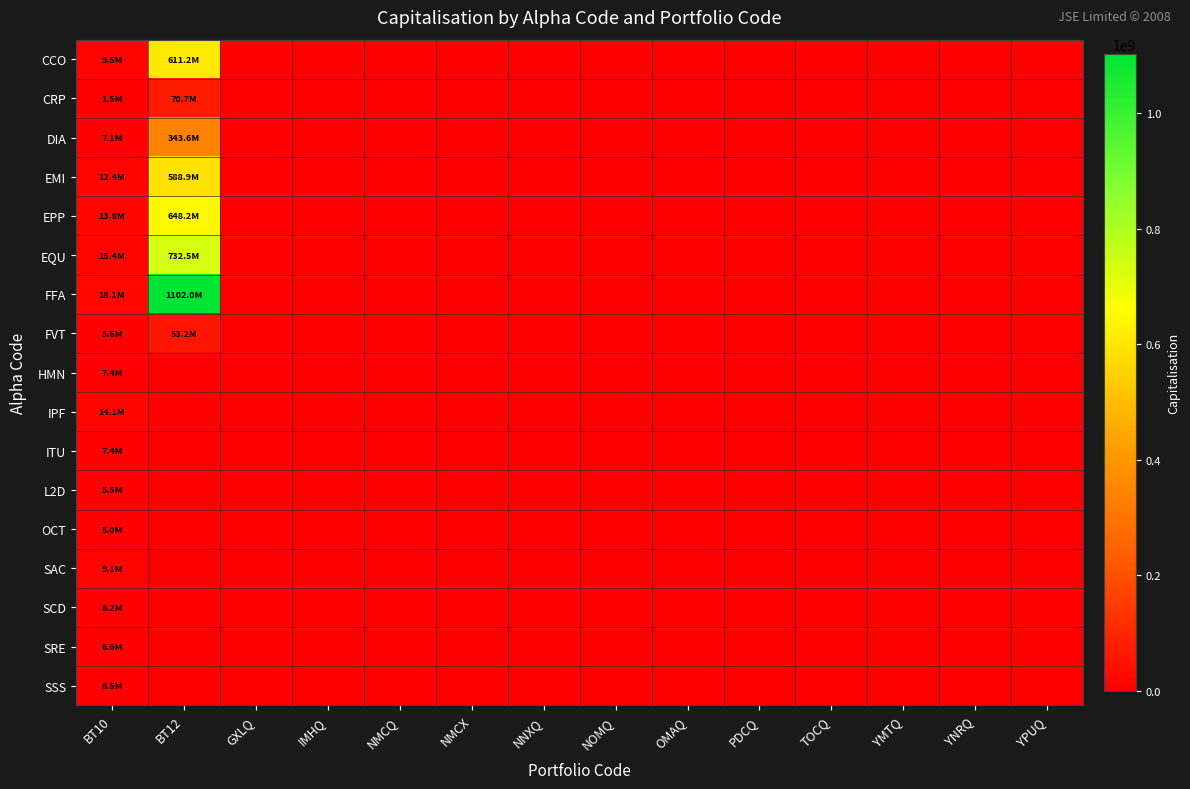

Reading right to left, transcribe all the data shown in this chart.

CCO: YPUQ=0	YNRQ=0	YMTQ=0	TOCQ=0	PDCQ=0	OMAQ=0	NOMQ=0	NNXQ=0	NMCX=0	NMCQ=0	IMHQ=0	GXLQ=0	BT12=611246437	BT10=9501798
CRP: YPUQ=0	YNRQ=0	YMTQ=0	TOCQ=0	PDCQ=0	OMAQ=0	NOMQ=0	NNXQ=0	NMCX=0	NMCQ=0	IMHQ=0	GXLQ=0	BT12=70661500	BT10=1487200
DIA: YPUQ=0	YNRQ=0	YMTQ=0	TOCQ=0	PDCQ=0	OMAQ=0	NOMQ=0	NNXQ=0	NMCX=0	NMCQ=0	IMHQ=0	GXLQ=0	BT12=343556192	BT10=7078659
EMI: YPUQ=0	YNRQ=0	YMTQ=0	TOCQ=0	PDCQ=0	OMAQ=0	NOMQ=0	NNXQ=0	NMCX=0	NMCQ=0	IMHQ=0	GXLQ=0	BT12=588892434	BT10=12356526
EPP: YPUQ=0	YNRQ=0	YMTQ=0	TOCQ=0	PDCQ=0	OMAQ=0	NOMQ=0	NNXQ=0	NMCX=0	NMCQ=0	IMHQ=0	GXLQ=0	BT12=648186000	BT10=13818400
EQU: YPUQ=0	YNRQ=0	YMTQ=0	TOCQ=0	PDCQ=0	OMAQ=0	NOMQ=0	NNXQ=0	NMCX=0	NMCQ=0	IMHQ=0	GXLQ=0	BT12=732541656	BT10=15404970
FFA: YPUQ=0	YNRQ=0	YMTQ=0	TOCQ=0	PDCQ=0	OMAQ=0	NOMQ=0	NNXQ=0	NMCX=0	NMCQ=0	IMHQ=0	GXLQ=0	BT12=1102032015	BT10=18078690
FVT: YPUQ=0	YNRQ=0	YMTQ=0	TOCQ=0	PDCQ=0	OMAQ=0	NOMQ=0	NNXQ=0	NMCX=0	NMCQ=0	IMHQ=0	GXLQ=0	BT12=53163435	BT10=5582460
HMN: YPUQ=0	YNRQ=0	YMTQ=0	TOCQ=0	PDCQ=0	OMAQ=0	NOMQ=0	NNXQ=0	NMCX=0	NMCQ=0	IMHQ=0	GXLQ=0	BT12=0	BT10=7430632
IPF: YPUQ=0	YNRQ=0	YMTQ=0	TOCQ=0	PDCQ=0	OMAQ=0	NOMQ=0	NNXQ=0	NMCX=0	NMCQ=0	IMHQ=0	GXLQ=0	BT12=0	BT10=14119560
ITU: YPUQ=0	YNRQ=0	YMTQ=0	TOCQ=0	PDCQ=0	OMAQ=0	NOMQ=0	NNXQ=0	NMCX=0	NMCQ=0	IMHQ=0	GXLQ=0	BT12=0	BT10=7390747
L2D: YPUQ=0	YNRQ=0	YMTQ=0	TOCQ=0	PDCQ=0	OMAQ=0	NOMQ=0	NNXQ=0	NMCX=0	NMCQ=0	IMHQ=0	GXLQ=0	BT12=0	BT10=5545400
OCT: YPUQ=0	YNRQ=0	YMTQ=0	TOCQ=0	PDCQ=0	OMAQ=0	NOMQ=0	NNXQ=0	NMCX=0	NMCQ=0	IMHQ=0	GXLQ=0	BT12=0	BT10=5006925
SAC: YPUQ=0	YNRQ=0	YMTQ=0	TOCQ=0	PDCQ=0	OMAQ=0	NOMQ=0	NNXQ=0	NMCX=0	NMCQ=0	IMHQ=0	GXLQ=0	BT12=0	BT10=9130548
SCD: YPUQ=0	YNRQ=0	YMTQ=0	TOCQ=0	PDCQ=0	OMAQ=0	NOMQ=0	NNXQ=0	NMCX=0	NMCQ=0	IMHQ=0	GXLQ=0	BT12=0	BT10=6205320
SRE: YPUQ=0	YNRQ=0	YMTQ=0	TOCQ=0	PDCQ=0	OMAQ=0	NOMQ=0	NNXQ=0	NMCX=0	NMCQ=0	IMHQ=0	GXLQ=0	BT12=0	BT10=6552916
SSS: YPUQ=0	YNRQ=0	YMTQ=0	TOCQ=0	PDCQ=0	OMAQ=0	NOMQ=0	NNXQ=0	NMCX=0	NMCQ=0	IMHQ=0	GXLQ=0	BT12=0	BT10=6544692